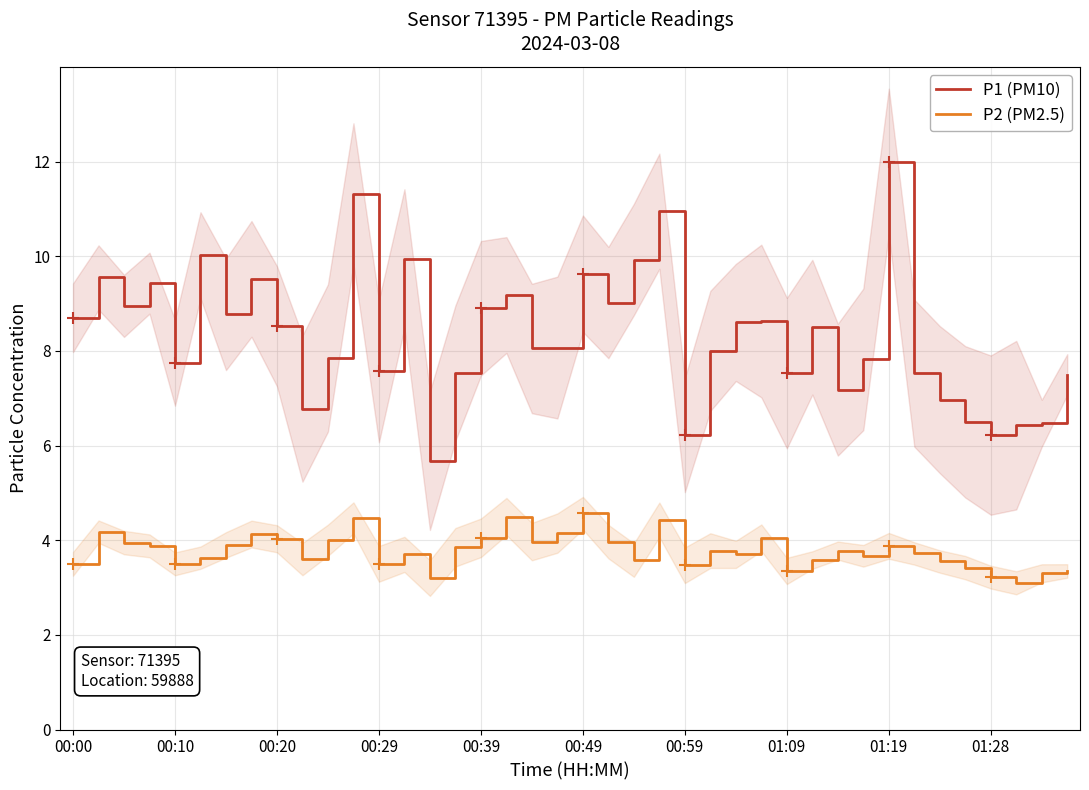

Reading right to left, transcribe all the data shown in this chart.

P1 (PM10): 7.5	6.5	6.4	6.2	6.5	7.0	7.5	12.0	7.8	7.2	8.5	7.5	8.6	8.6	8.0	6.2	10.9	9.9	9.0	9.6	8.1	8.1	9.2	8.9	7.5	5.7	9.9	7.6	11.3	7.8	6.8	8.5	9.5	8.8	10.0	7.8	9.4	8.9	9.6	8.7
P2 (PM2.5): 3.4	3.3	3.1	3.2	3.4	3.5	3.7	3.9	3.7	3.8	3.6	3.4	4.0	3.7	3.8	3.5	4.4	3.6	4.0	4.6	4.2	4.0	4.5	4.0	3.9	3.2	3.7	3.5	4.5	4.0	3.6	4.0	4.1	3.9	3.6	3.5	3.9	4.0	4.2	3.5